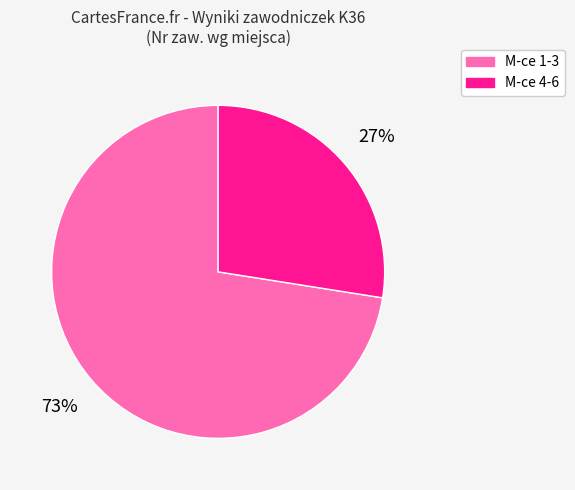

How many segments does this pie chart have?

2